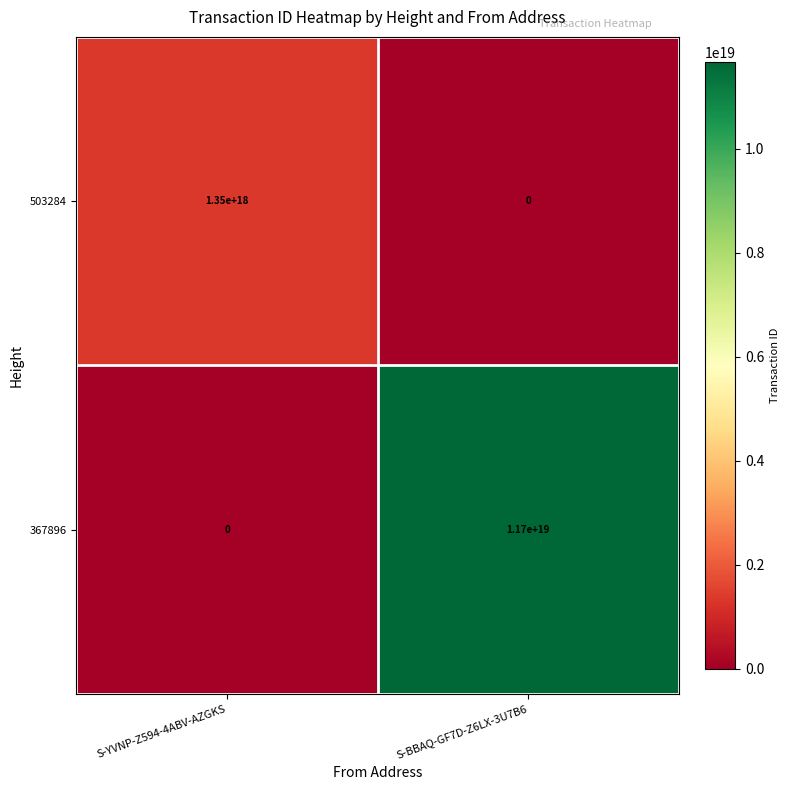

The 503284 series shows 0 at S-BBAQ-GF7D-Z6LX-3U7B6. True or false?

True